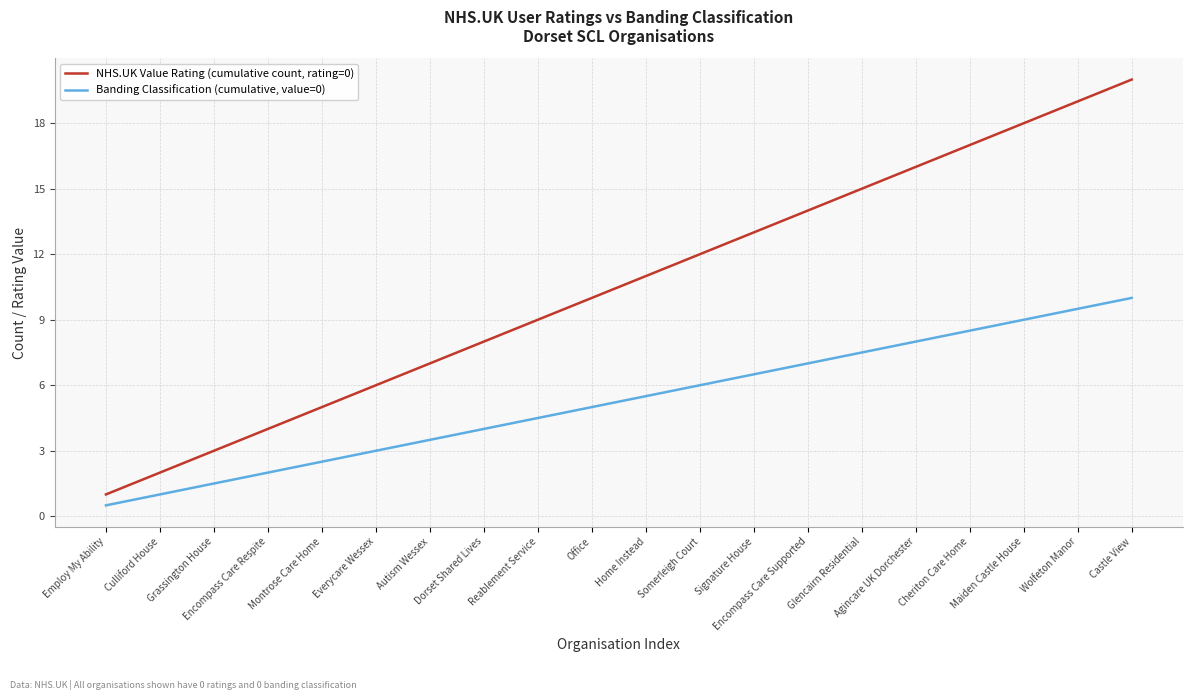

True or false: NHS.UK Value Rating (cumulative count, rating=0) and Banding Classification (cumulative, value=0) cross at least once.

False